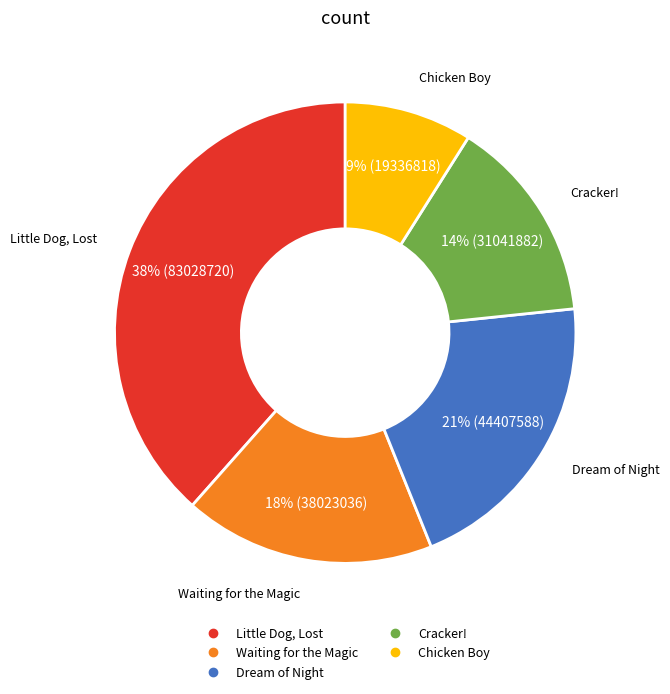

Is it true that Cracker! is 14% of the pie?

True